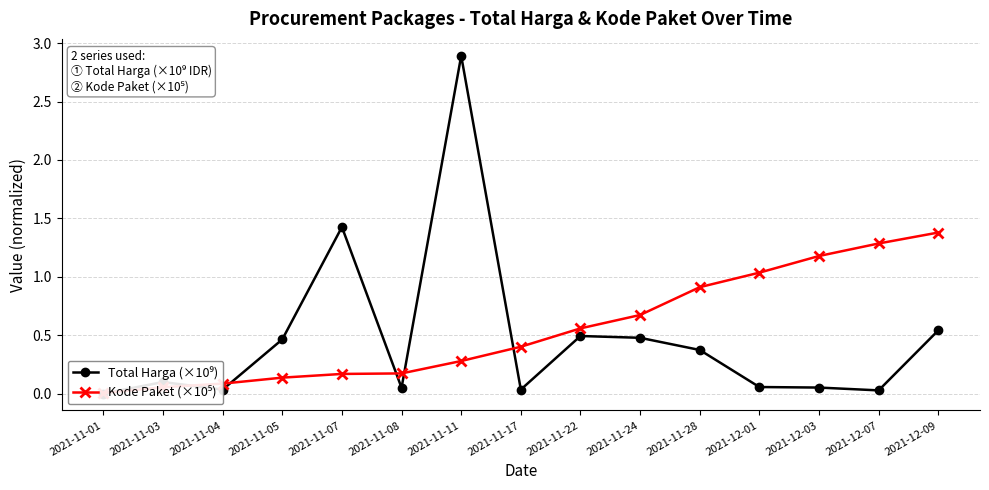

What is the difference between the highest and lowest values at 2021-12-07?

1.3